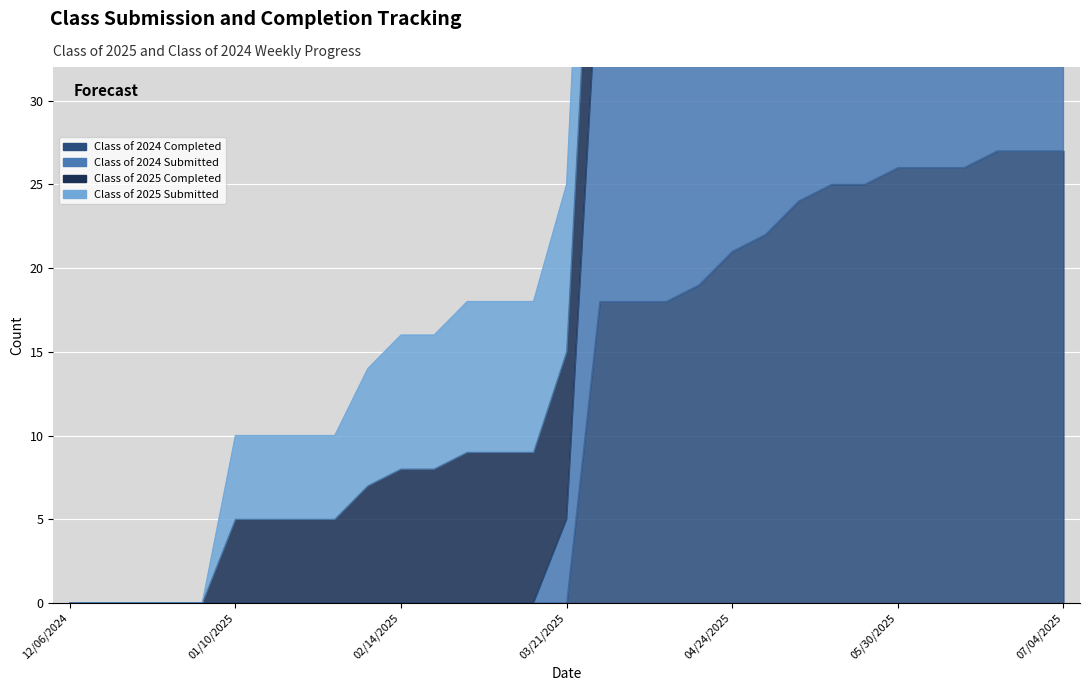

At which label does Class of 2024 Completed reach its minimum?

12/06/2024